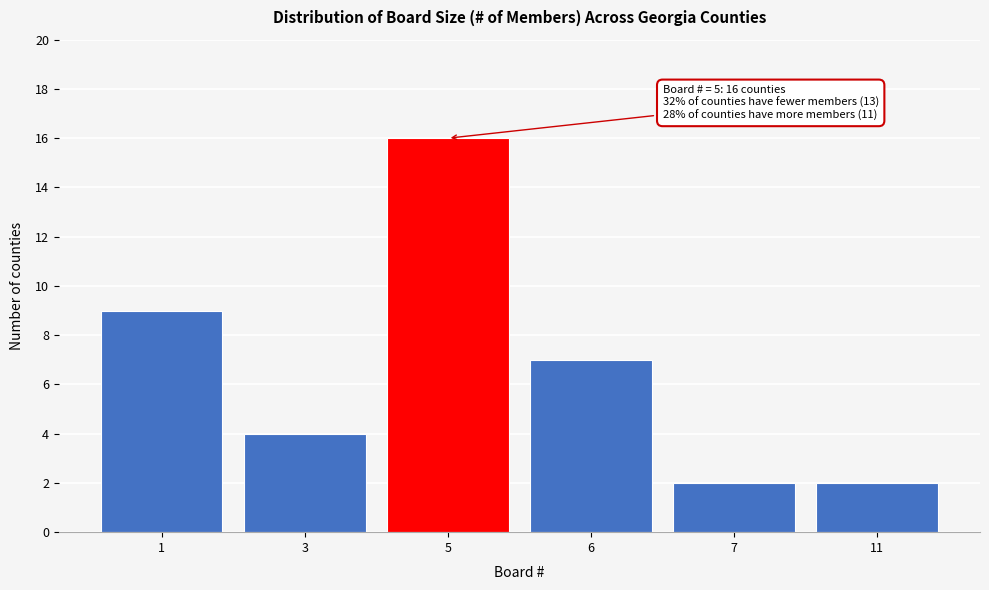

Reading left to right, list all the values displayed in this chart.

9	4	16	7	2	2